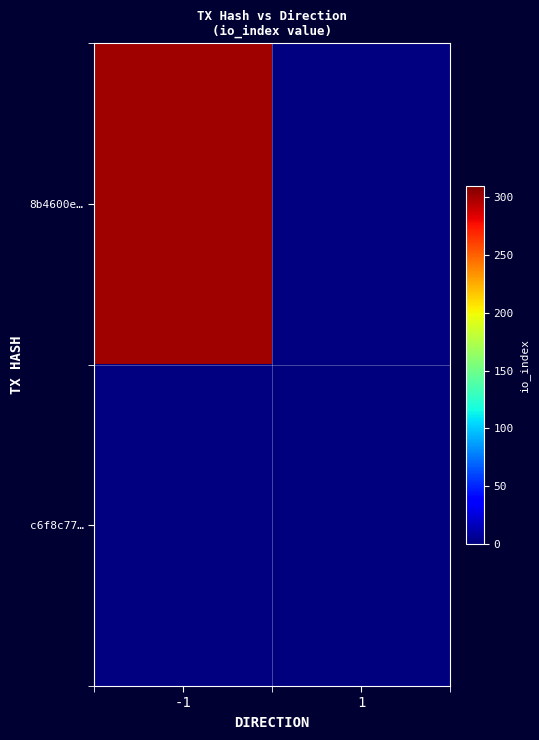

The value of c6f8c77… at 1 is 1.0. True or false?

True